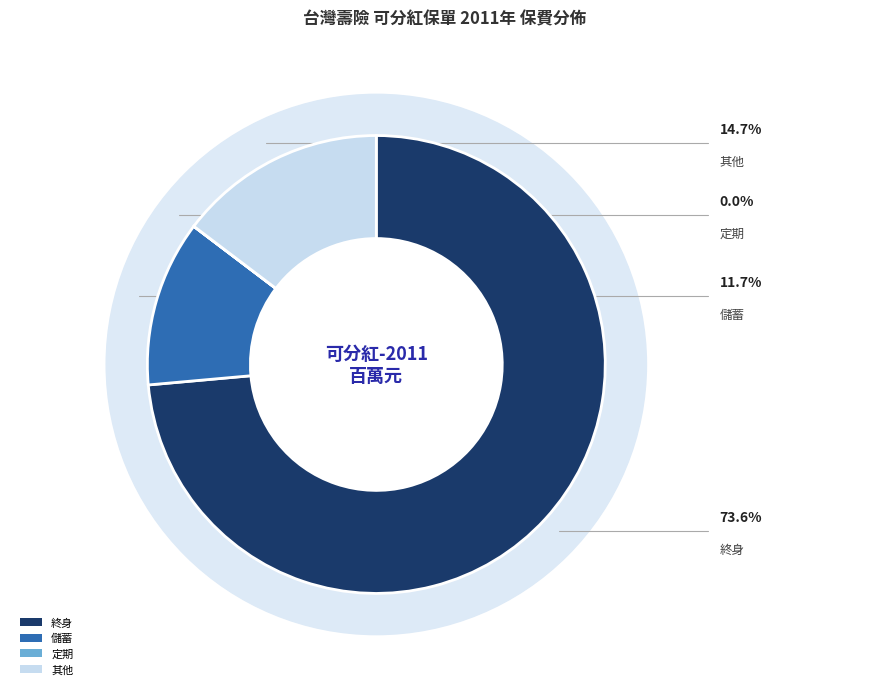

How many slices are in this pie chart?

4